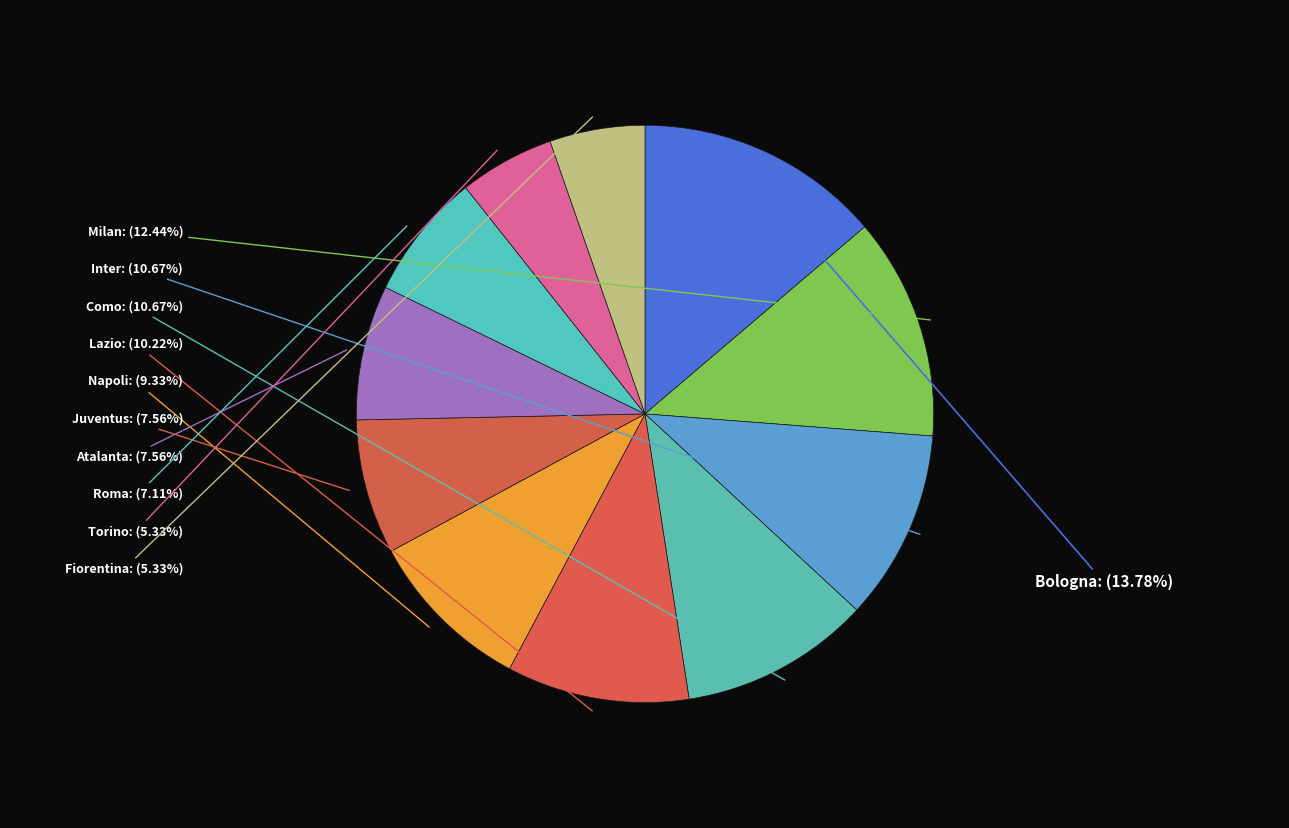

What percentage do Juventus and Torino together represent?

12.9%